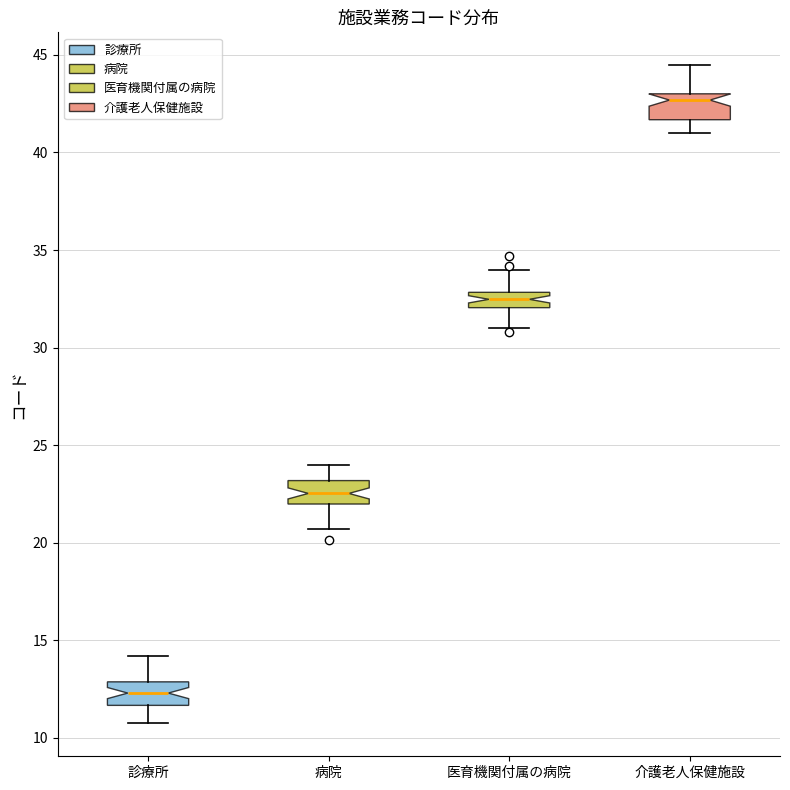

Where is the lower edge of the box for 病院 on the y-axis? The values are not printed on the chart, so give them approximately, as read against the axis.

22.0